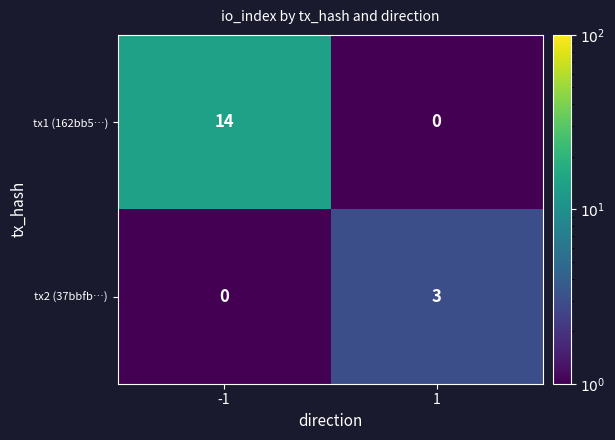

The tx1 (162bb5…) series shows 0 at 1. True or false?

True